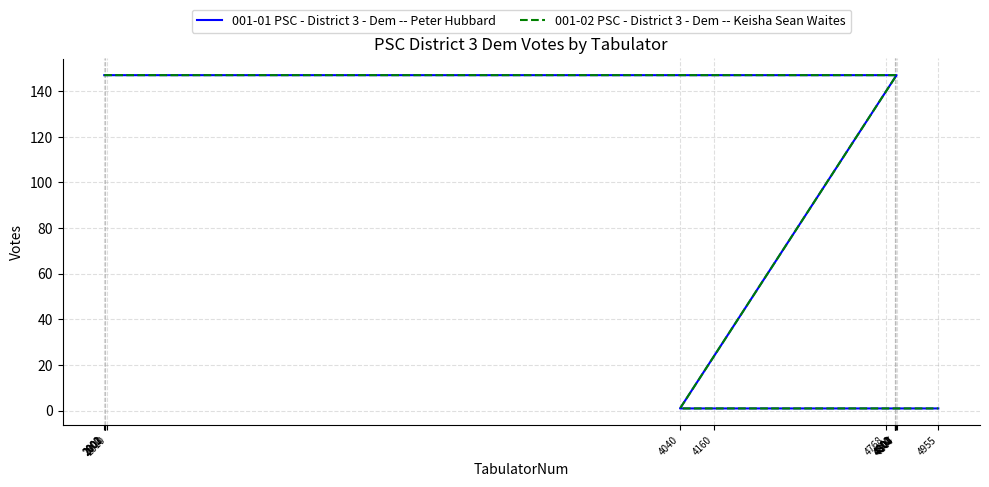

What is the label of the 13th point from the right?

2002